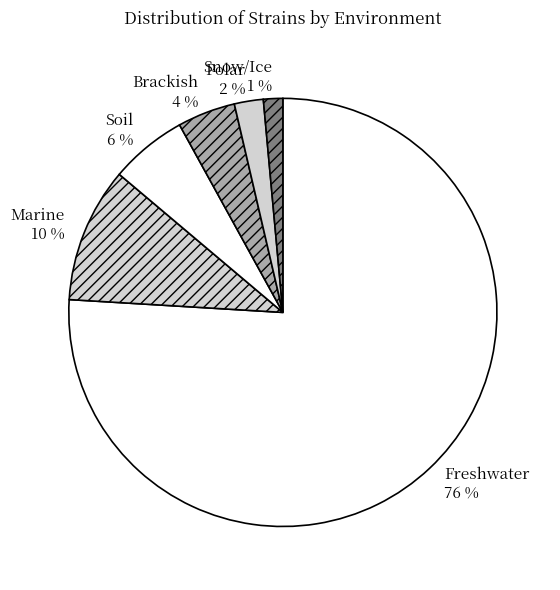

True or false: Marine accounts for 10% of the total.

True